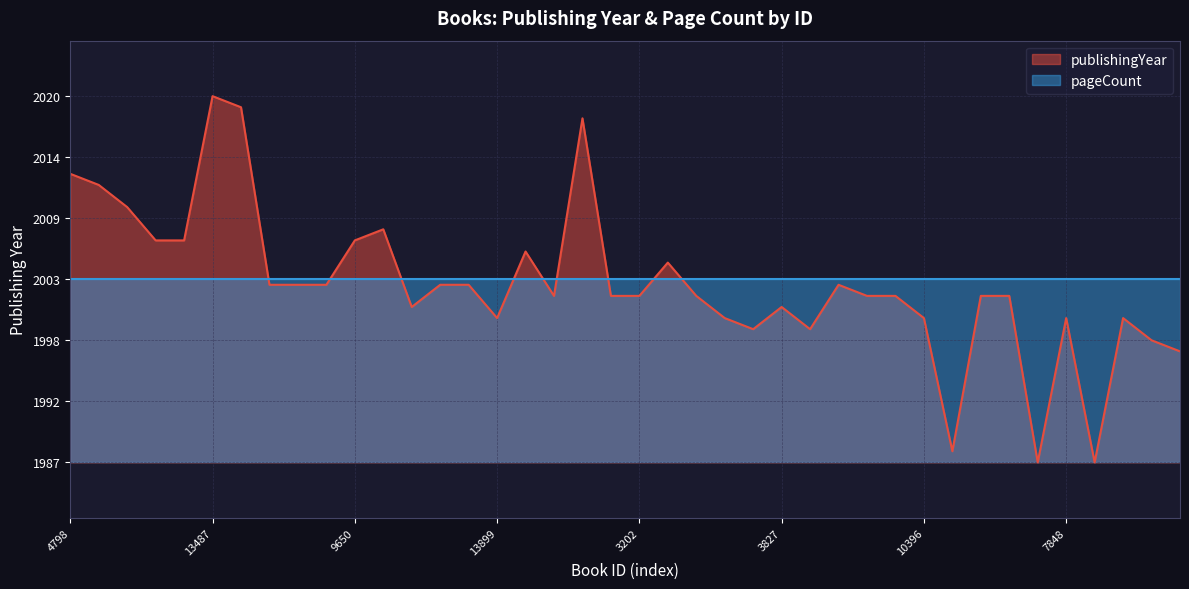

The chart shows a value of 2829 at 18939. True or false?

False